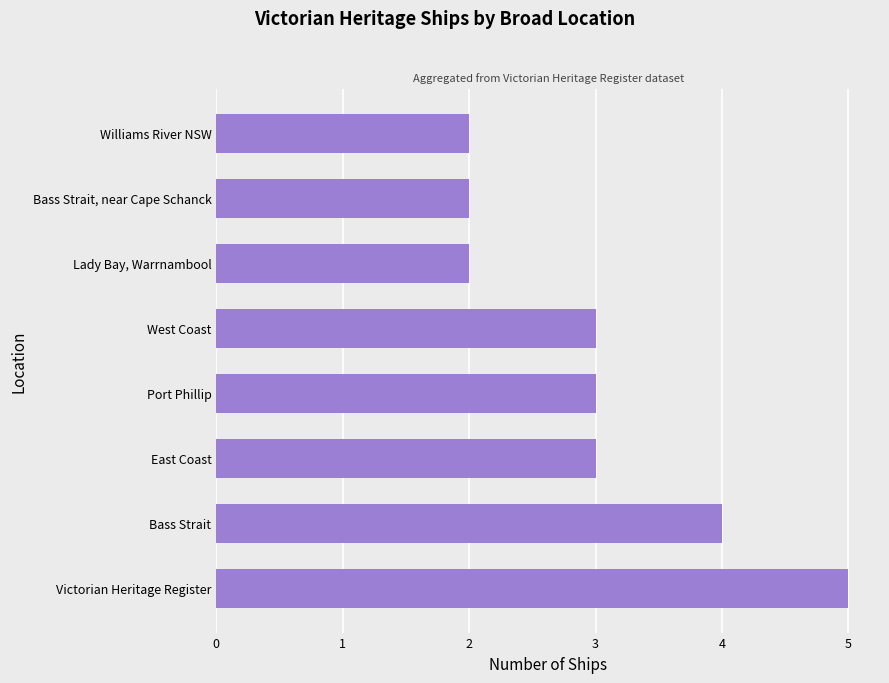

The value at East Coast is 3. True or false?

True